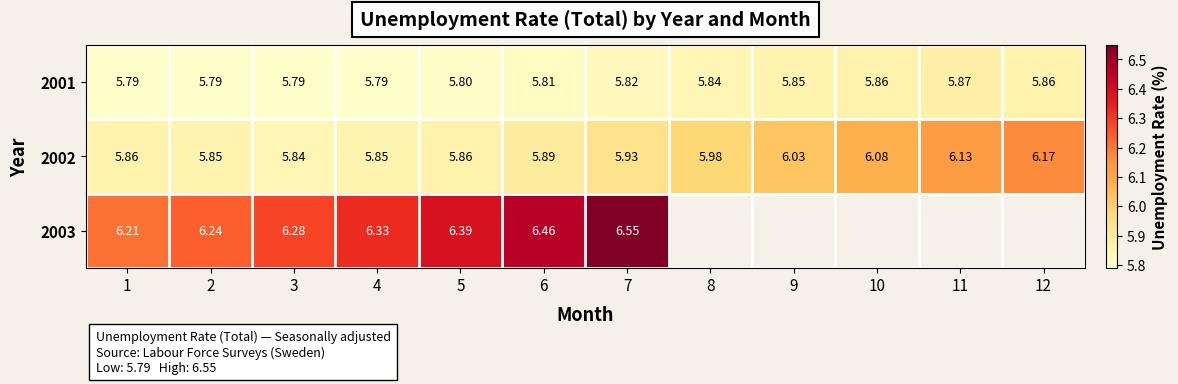

Which category has the highest value across all series?

7